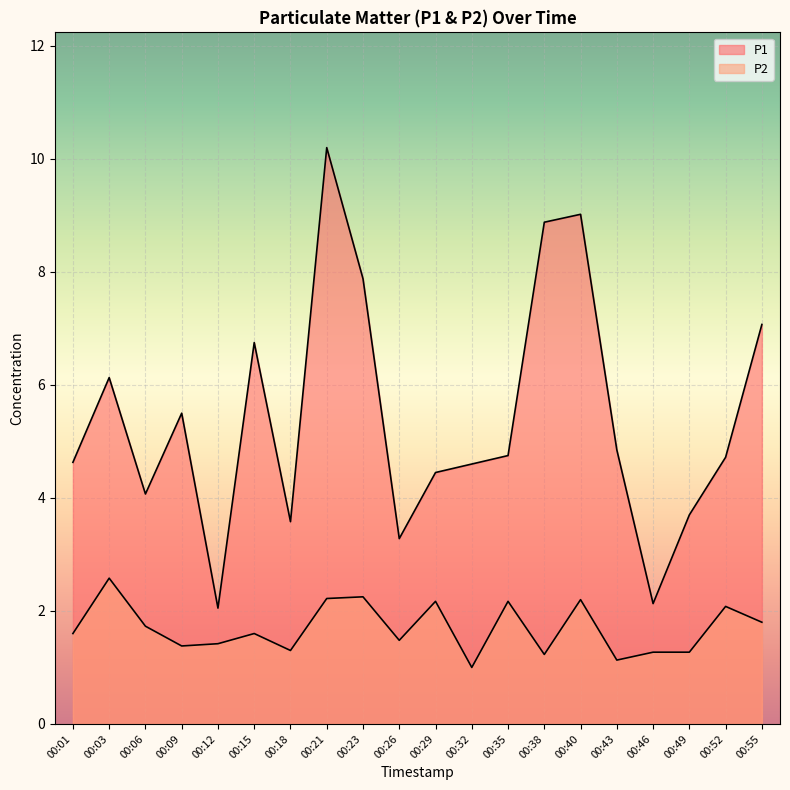

What is the difference between the highest and lowest values at 00:15?

5.2